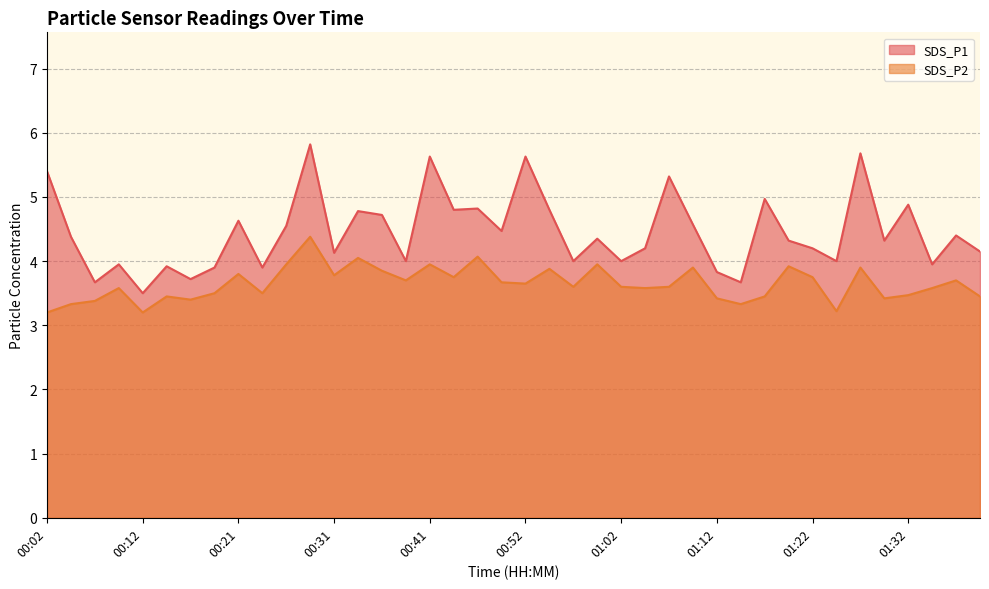

Rank the series by their maximum value, from highest to lowest.

SDS_P1 line, SDS_P2 line